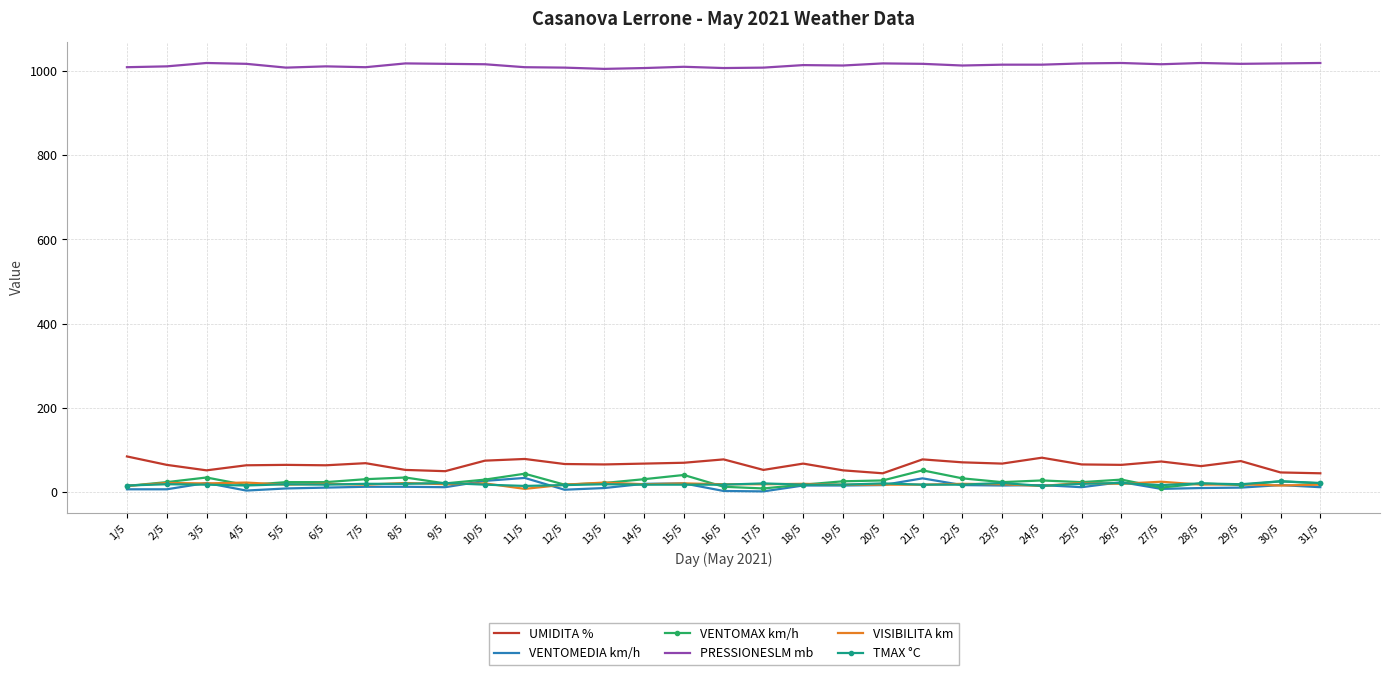

The VISIBILITA km series shows 22 at 2/5. True or false?

True